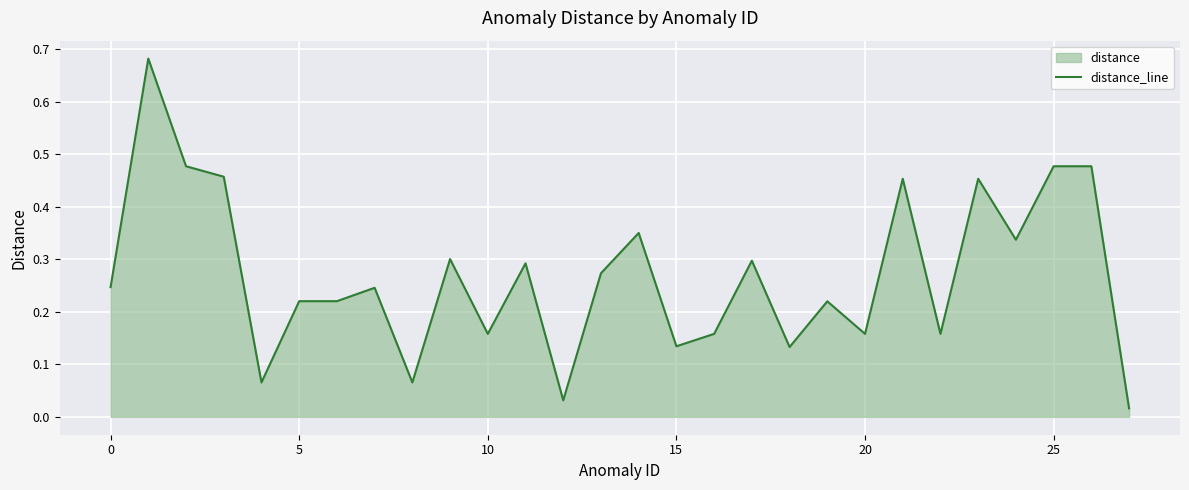

Reading left to right, transcribe all the data shown in this chart.

0.2	0.7	0.5	0.5	0.1	0.2	0.2	0.2	0.1	0.3	0.2	0.3	0.0	0.3	0.3	0.1	0.2	0.3	0.1	0.2	0.2	0.5	0.2	0.5	0.3	0.5	0.5	0.0